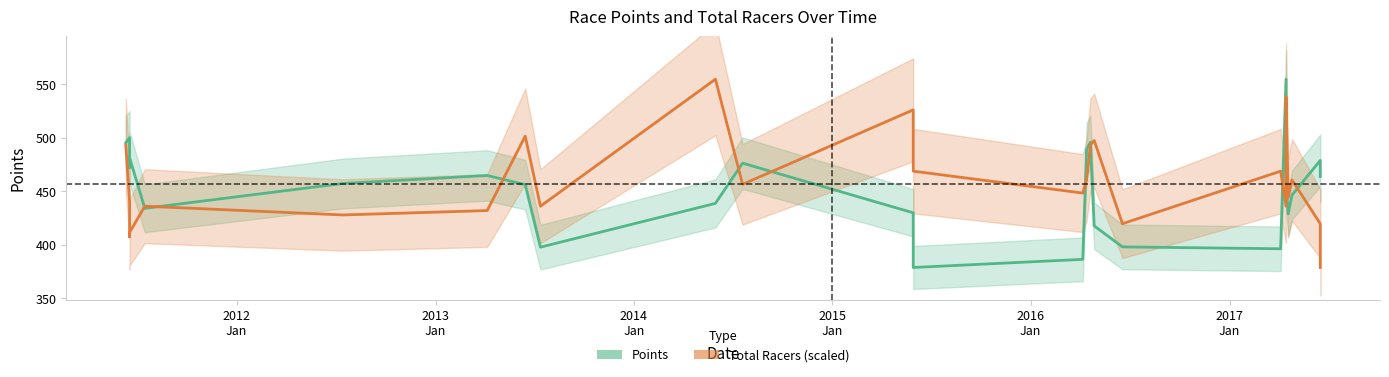

What is the value of the Points point at the 24th from the left?

478.8